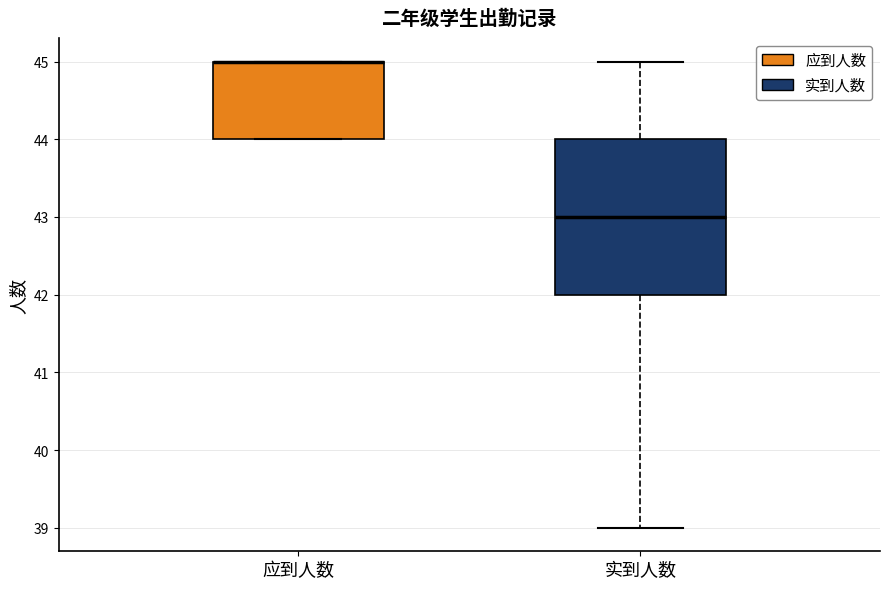

Reading left to right, read every box against the y-axis: the position of its median line, the range the box covers, and the ends of its whiskers. The values are not printed on the chart, so give them approximately, as read against the axis.

应到人数: median 45 (drawn on the box's upper edge), box 44 to 45, whiskers 44 to 45
实到人数: median 43, box 42 to 44, whiskers 39 to 45